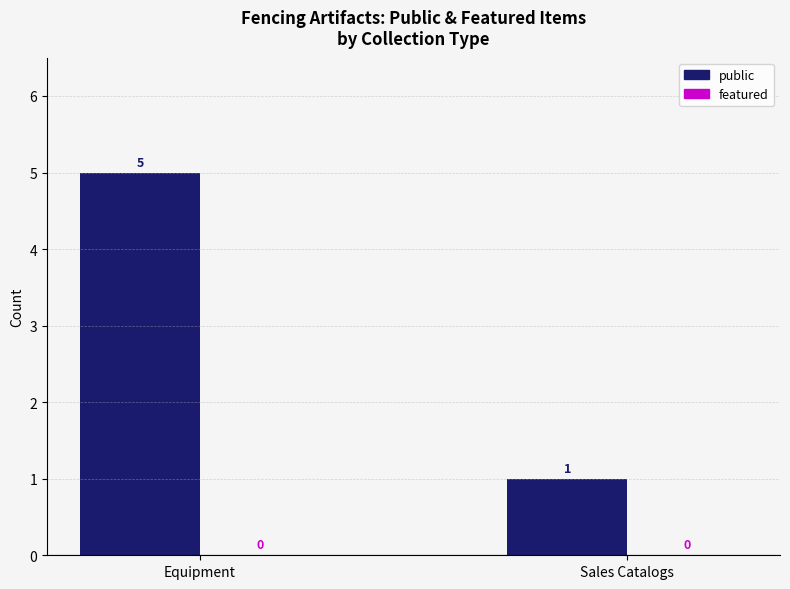

What is the ratio of the value at Equipment to the value at Sales Catalogs?

5.0